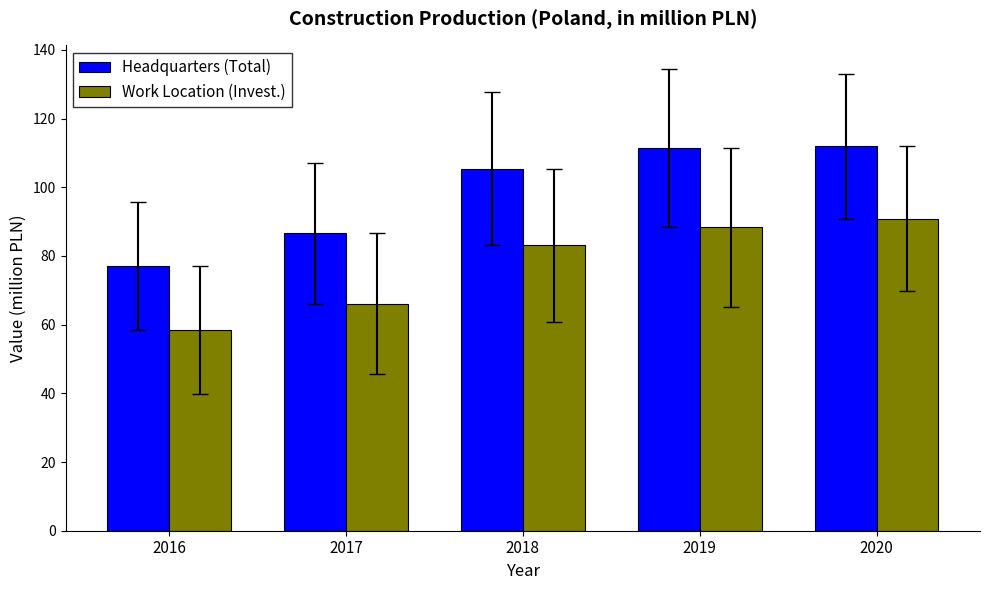

The value of Headquarters (Total) at 2018 is 163.2. True or false?

False